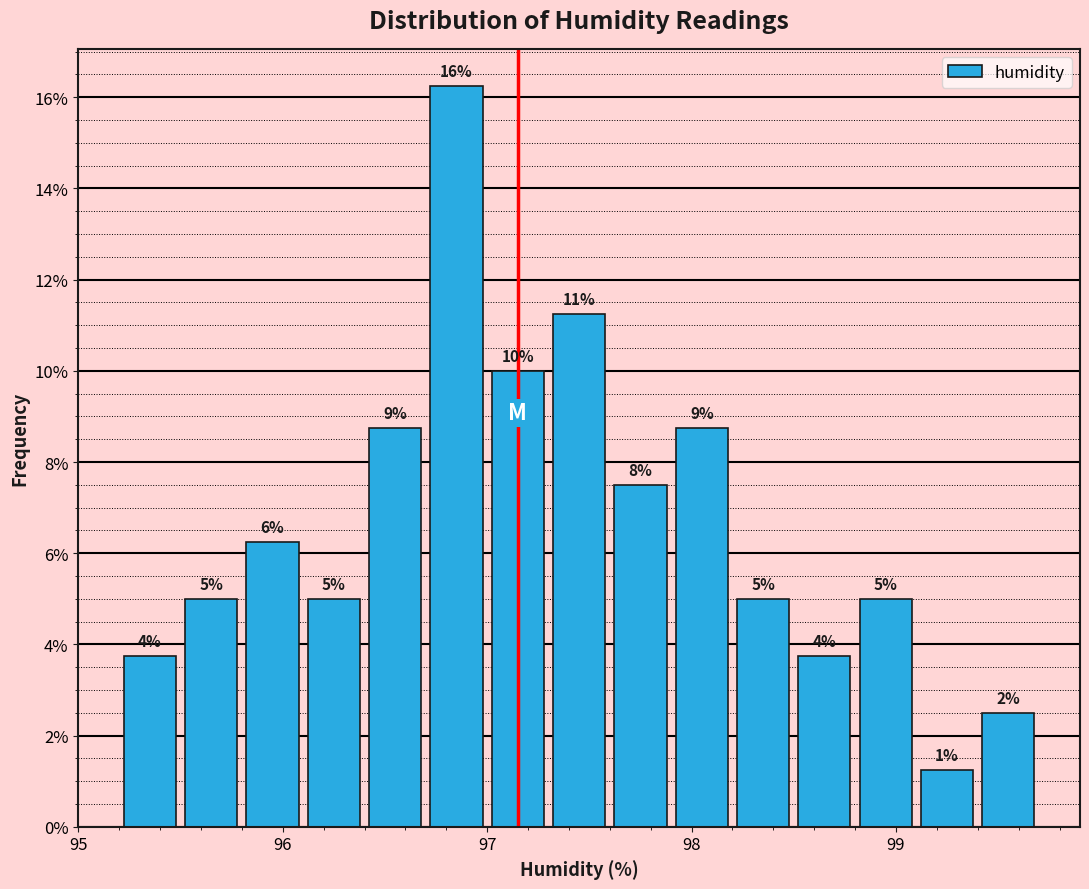

Around what value on the x-axis is the tallest bar? Give the approximate position of its centre, as read against the axis.

96.9